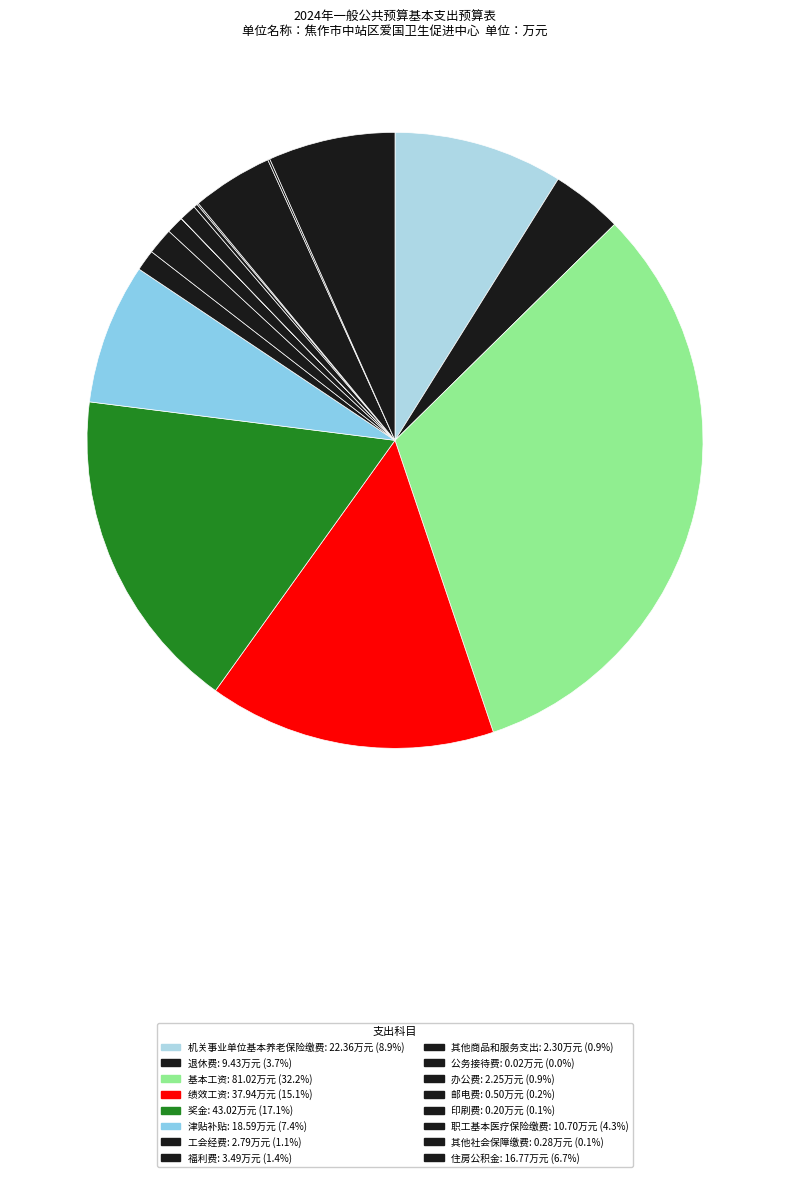

To the nearest percent, what percentage of the pie is 福利费?

1%